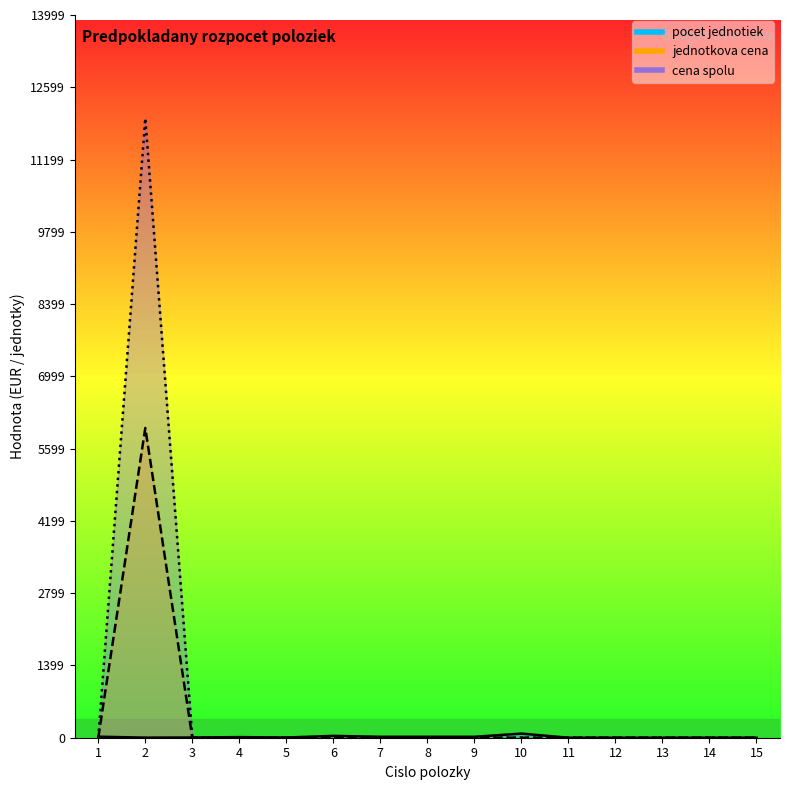

List the series in order of their overall mean, lowest first.

pocet_jednotiek, jednotkova_cena, cena_spolu